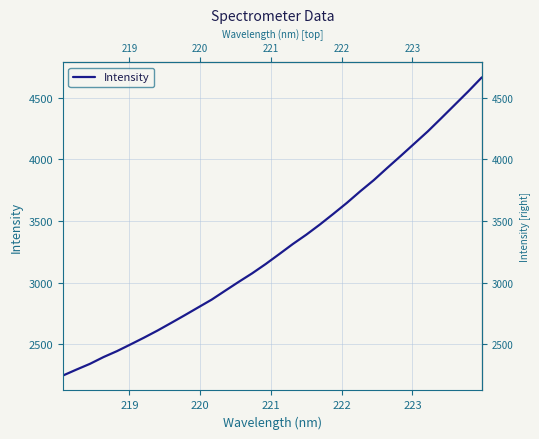

What is the difference between the maximum and minimum values?

2419.6